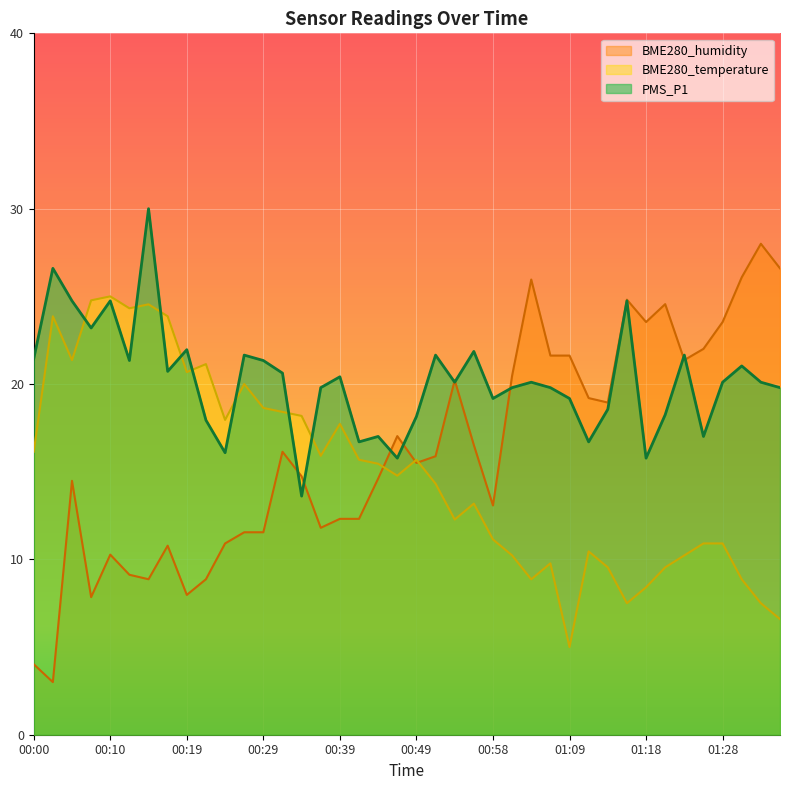

Reading left to right, transcribe all the data shown in this chart.

PMS_P1: 21.4	26.6	24.7	23.2	24.7	21.3	30.0	20.7	22.0	17.9	16.1	21.6	21.3	20.6	13.6	19.8	20.4	16.7	17.0	15.8	18.1	21.6	20.1	21.9	19.2	19.8	20.1	19.8	19.2	16.7	18.6	24.7	15.8	18.2	21.6	17.0	20.1	21.0	20.1	19.8
BME280_temperature: 16.1	23.9	21.4	24.8	25.0	24.3	24.5	23.9	20.7	21.1	18.0	20.0	18.6	18.4	18.2	15.9	17.7	15.7	15.5	14.8	15.7	14.3	12.3	13.2	11.1	10.2	8.9	9.8	5.0	10.5	9.5	7.5	8.4	9.5	10.2	10.9	10.9	8.9	7.5	6.6
BME280_humidity: 4.0	3.0	14.5	7.8	10.3	9.1	8.9	10.8	8.0	8.9	10.9	11.5	11.5	16.1	14.7	11.8	12.3	12.3	14.6	17.0	15.5	15.9	20.2	16.5	13.1	20.5	26.0	21.6	21.6	19.2	18.9	24.8	23.5	24.6	21.4	22.0	23.5	26.1	28.0	26.6